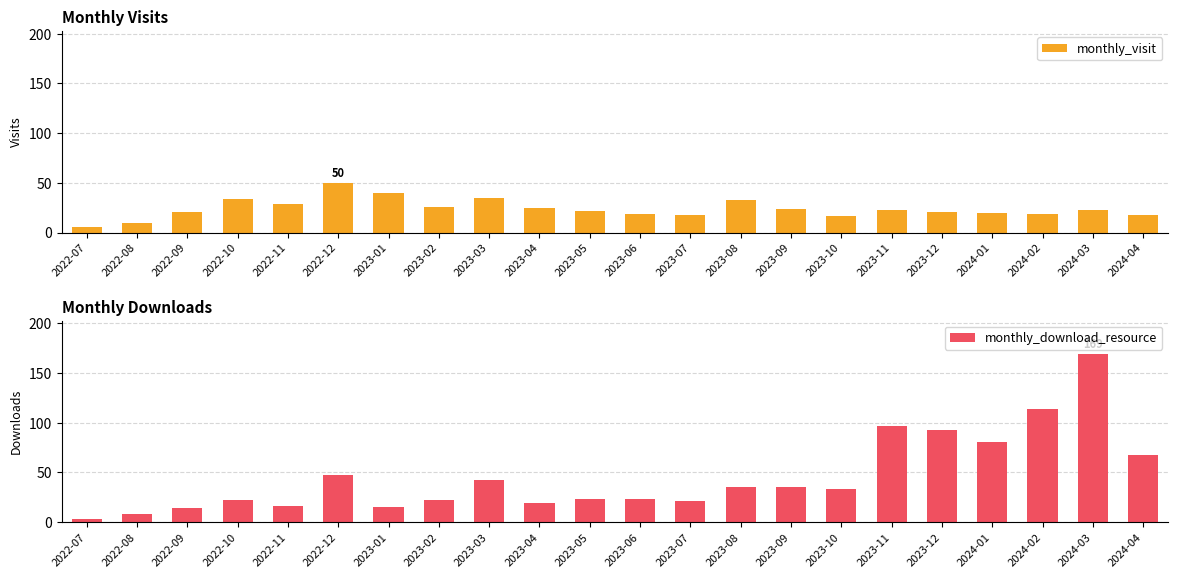

What is the label of the 19th bar from the left?

2024-01